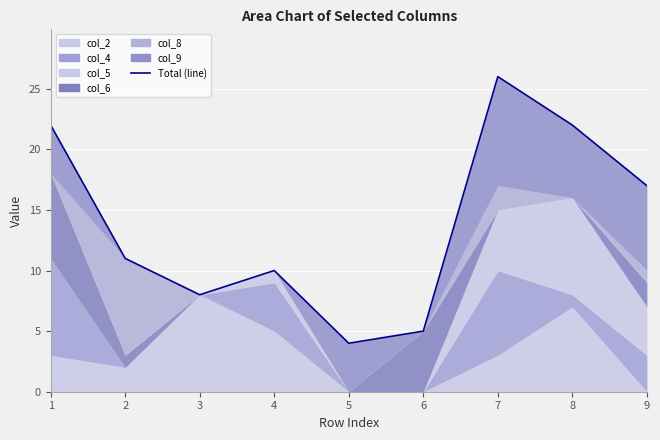

What is the change in value from 1 to 6?

-17